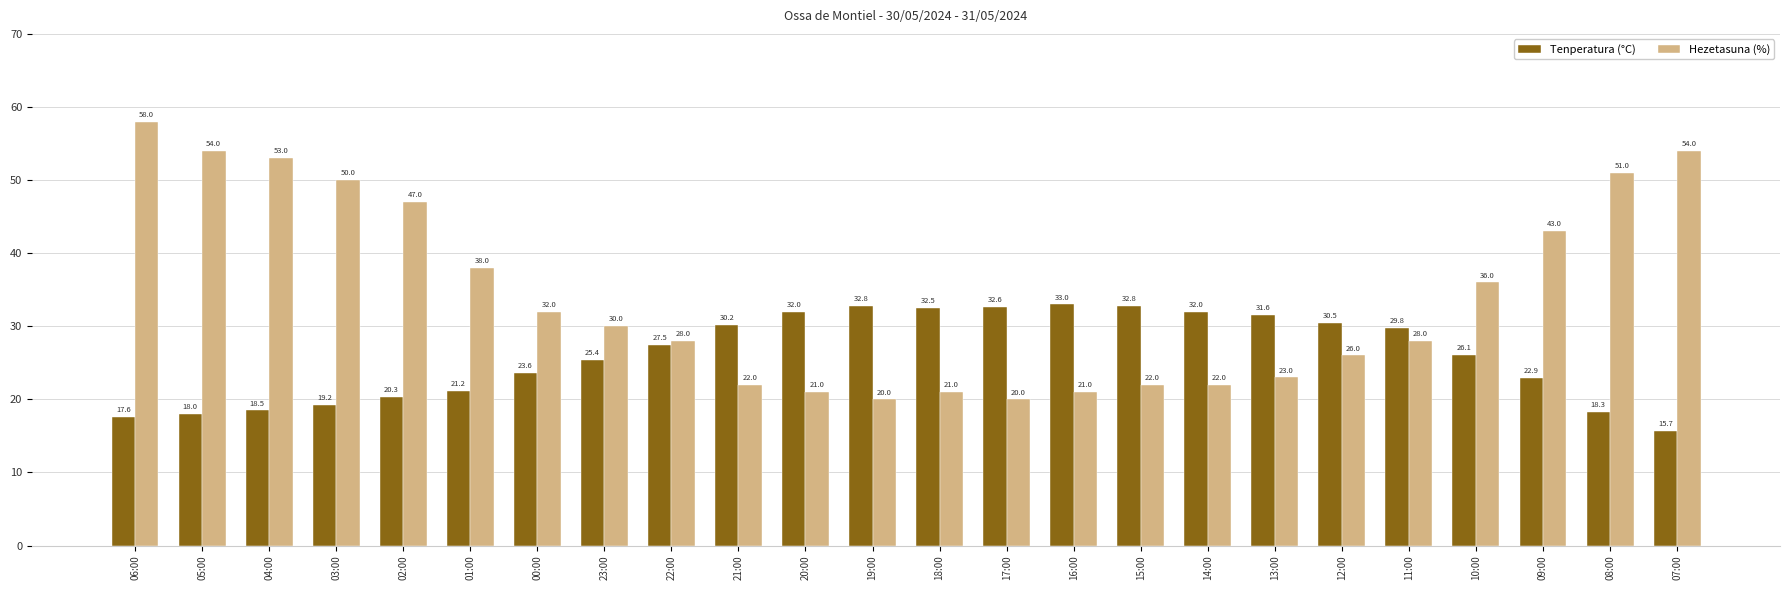

Where does the Hezetasuna (%) series first go above 30?

06:00